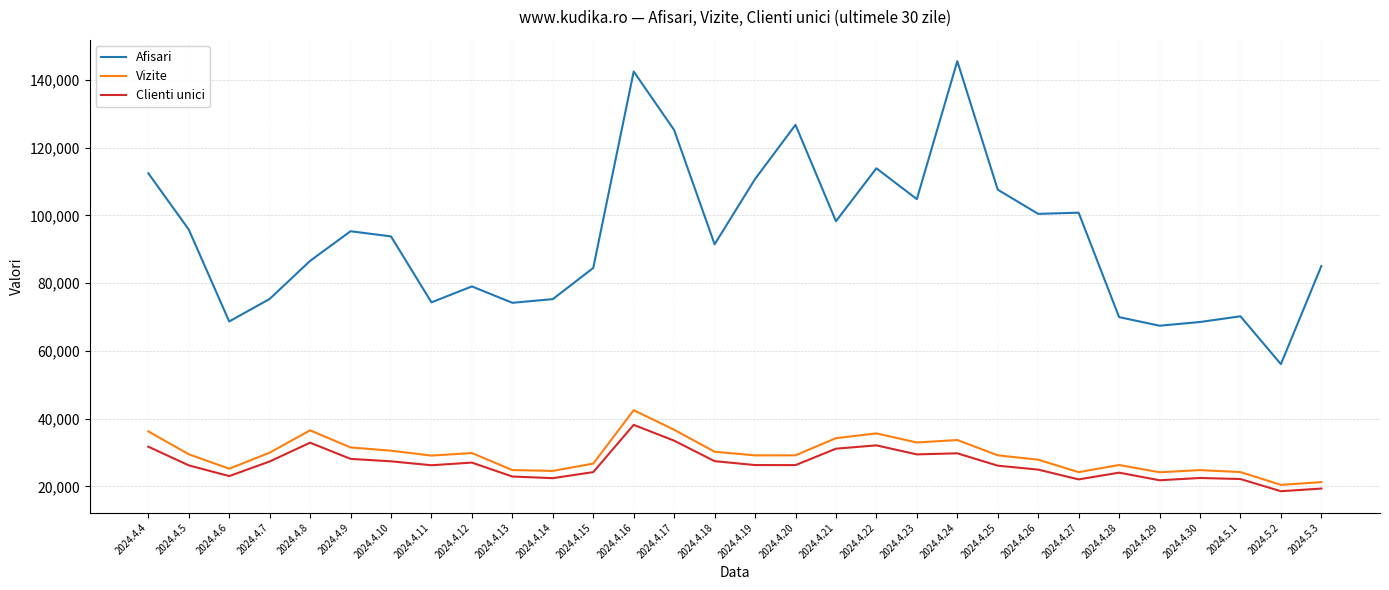

Between 2024.4.10 and 2024.4.19, which series saw the biggest shift?

Afisari